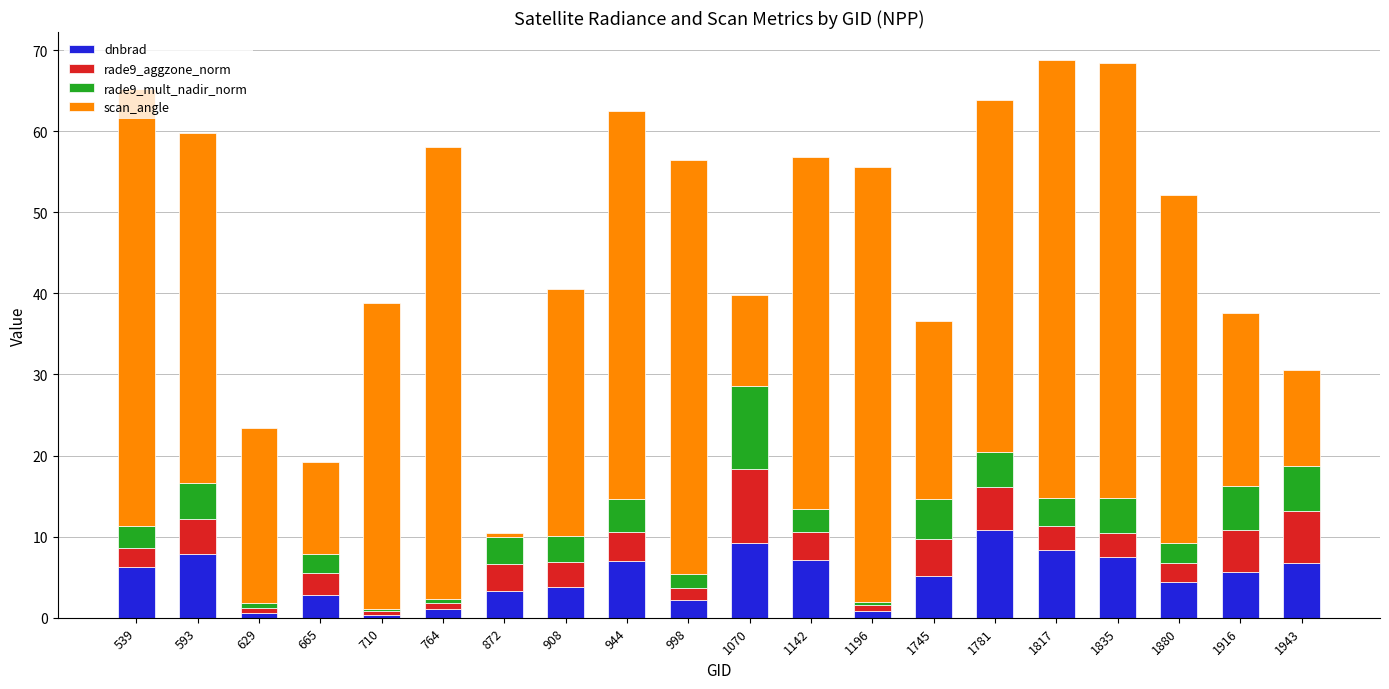

What is the total value across all series at 998?

56.4